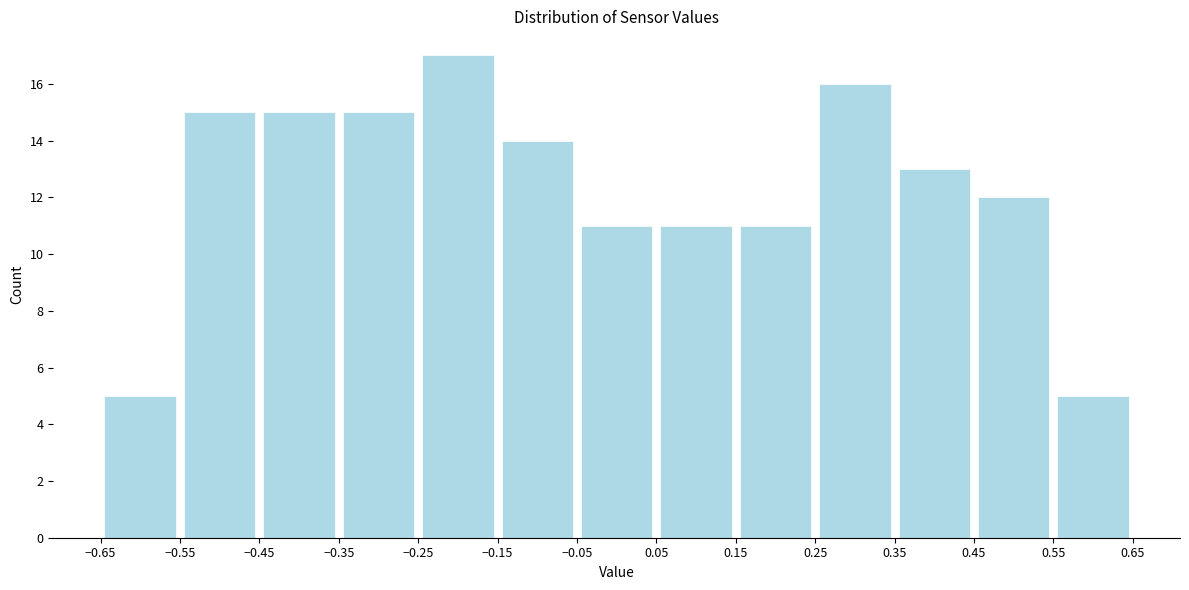

Reading left to right, transcribe this chart: for each bar, give the range it covers on the x-axis and its height. The values are not printed on the chart, so give them approximately, as read against the axis.

-0.65 to -0.55: 5
-0.55 to -0.45: 15
-0.45 to -0.35: 15
-0.35 to -0.25: 15
-0.25 to -0.15: 17
-0.15 to -0.05: 14
-0.05 to 0.05: 11
0.05 to 0.15: 11
0.15 to 0.25: 11
0.25 to 0.35: 16
0.35 to 0.45: 13
0.45 to 0.55: 12
0.55 to 0.65: 5